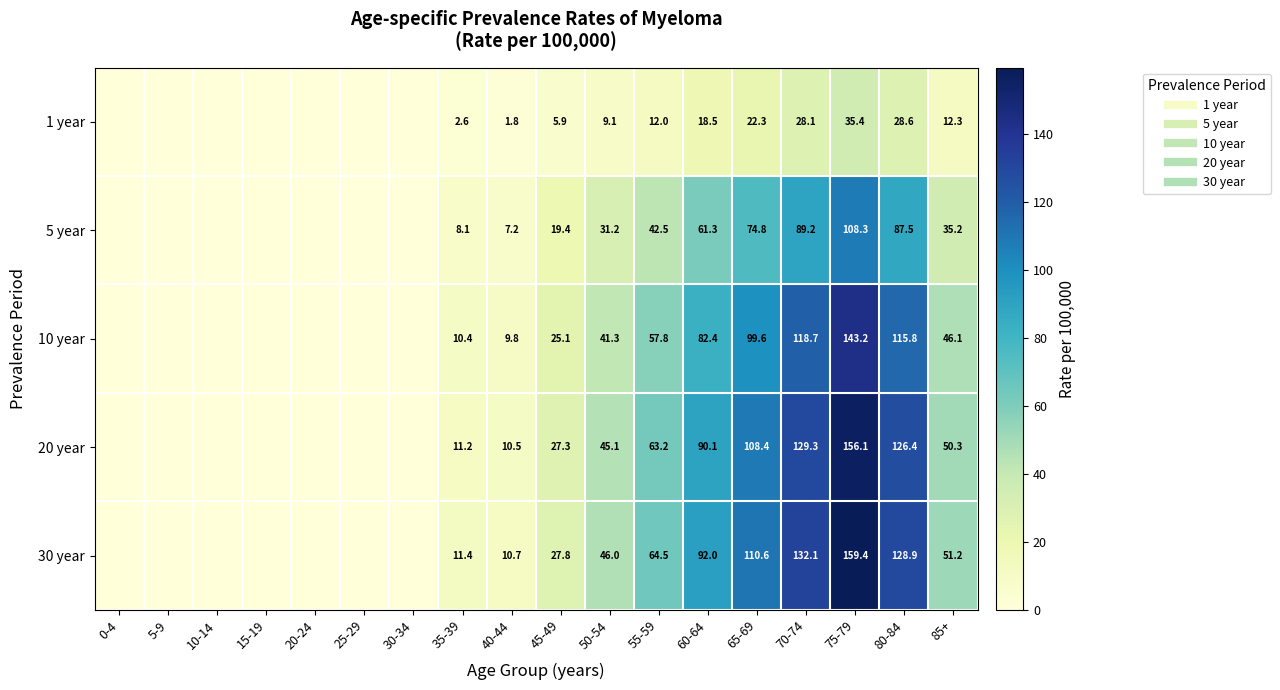

Count the number of data series in this chart.

5